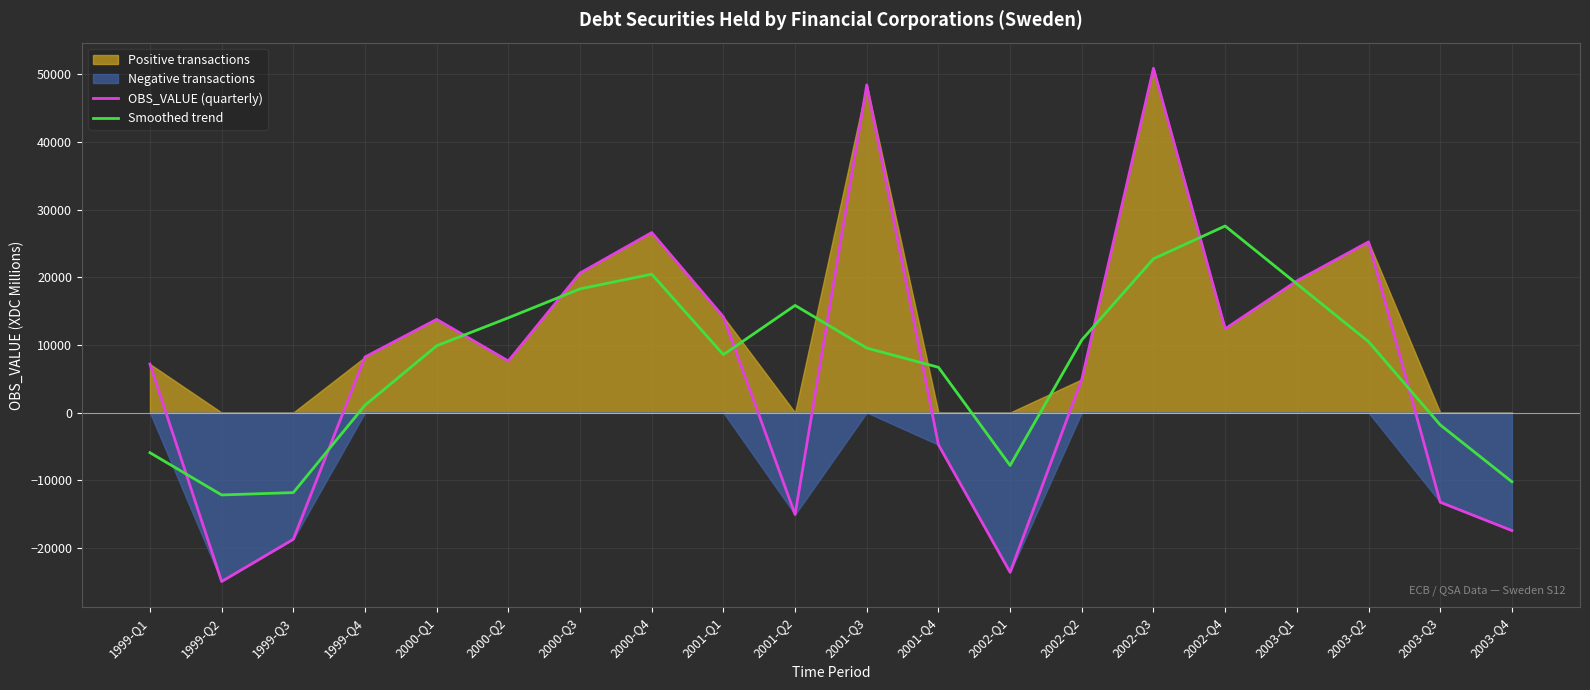

What is the greatest value displayed?

50869.0